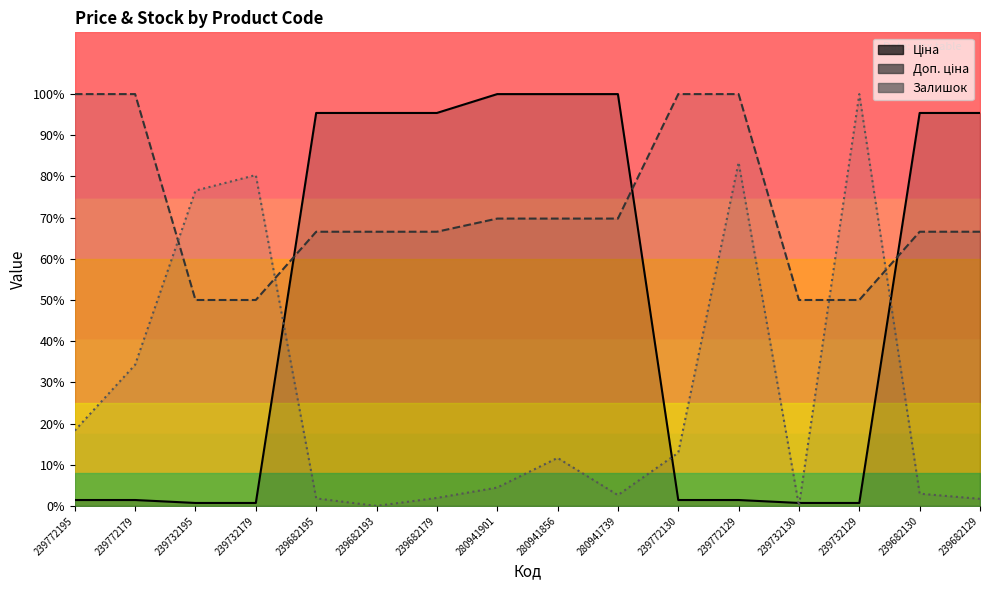

At which category does the chart reach its peak across all series?

280941901